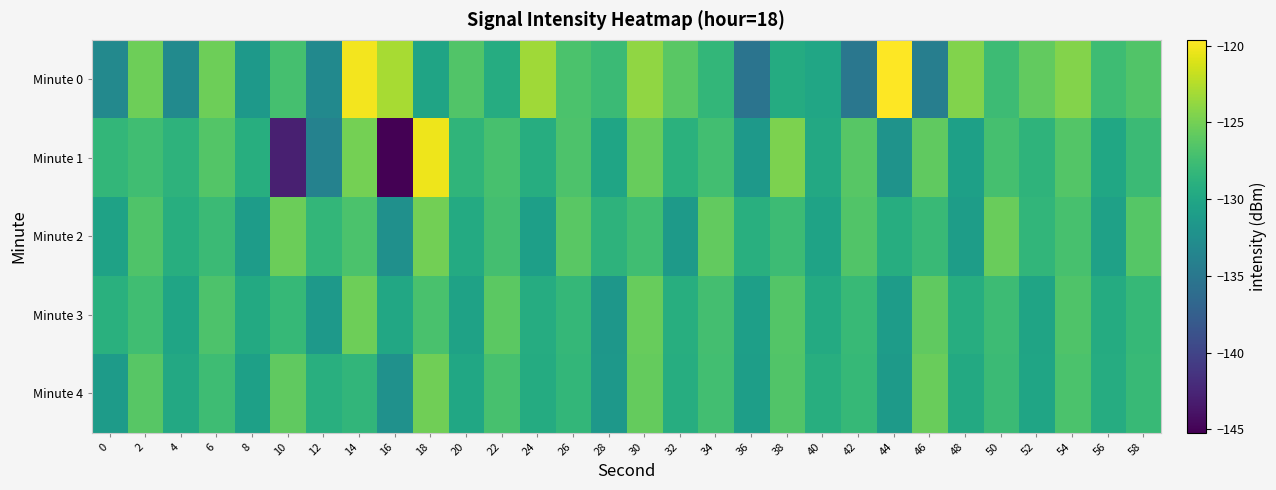

How many categories are shown in the chart?

30